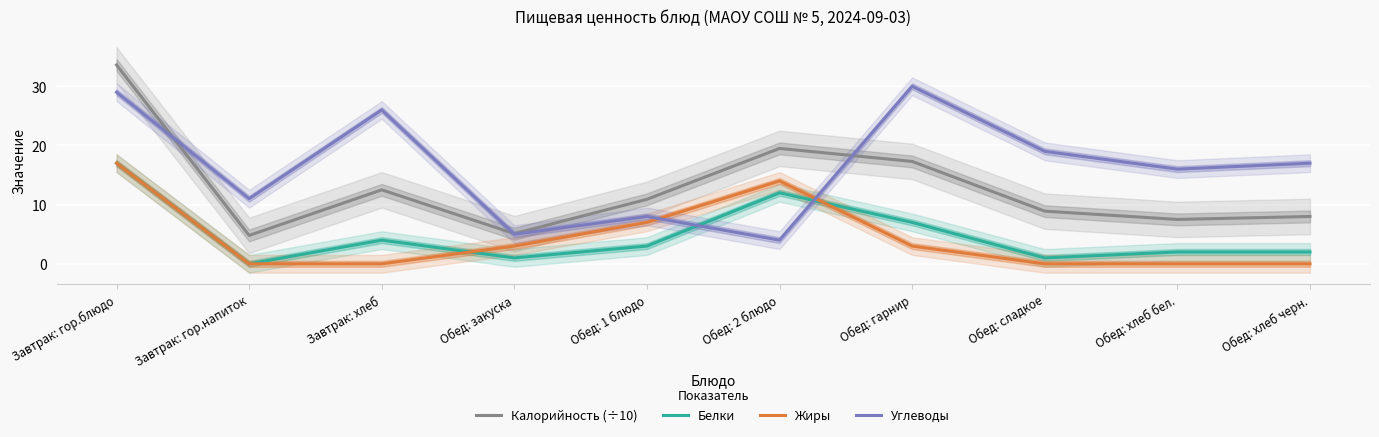

Which series has the widest spread of values?

Калорийность (÷10)